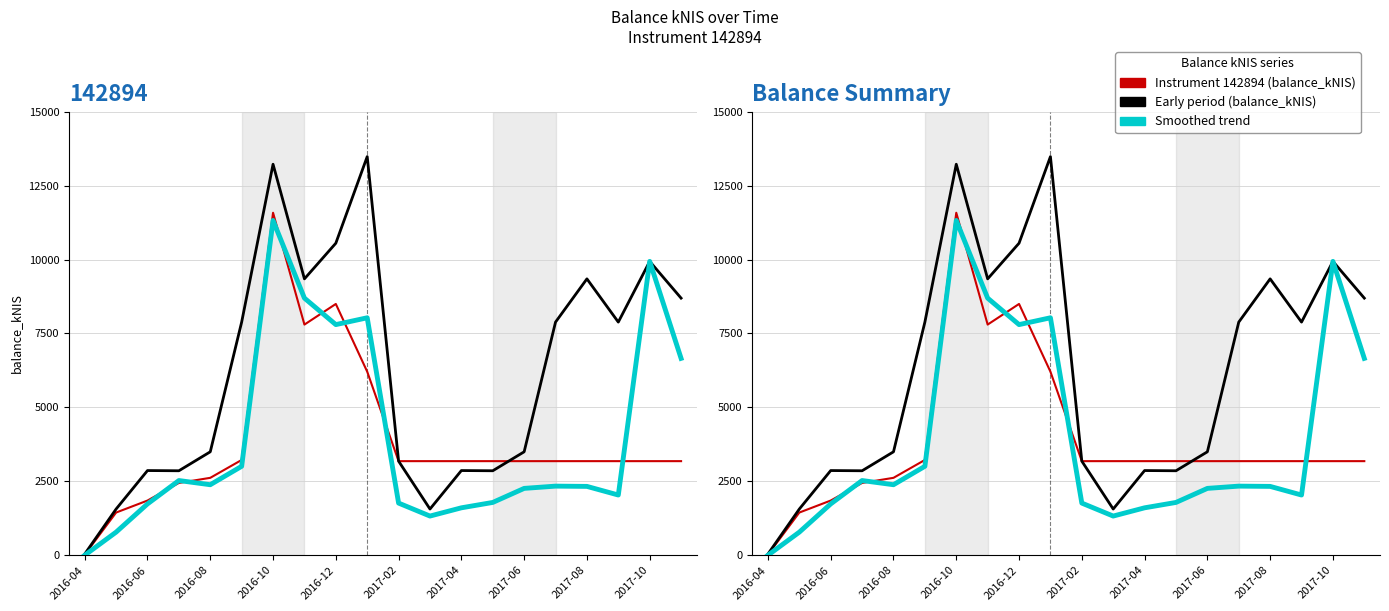

Which series has the largest total across all categories?

Early period (balance_kNIS)